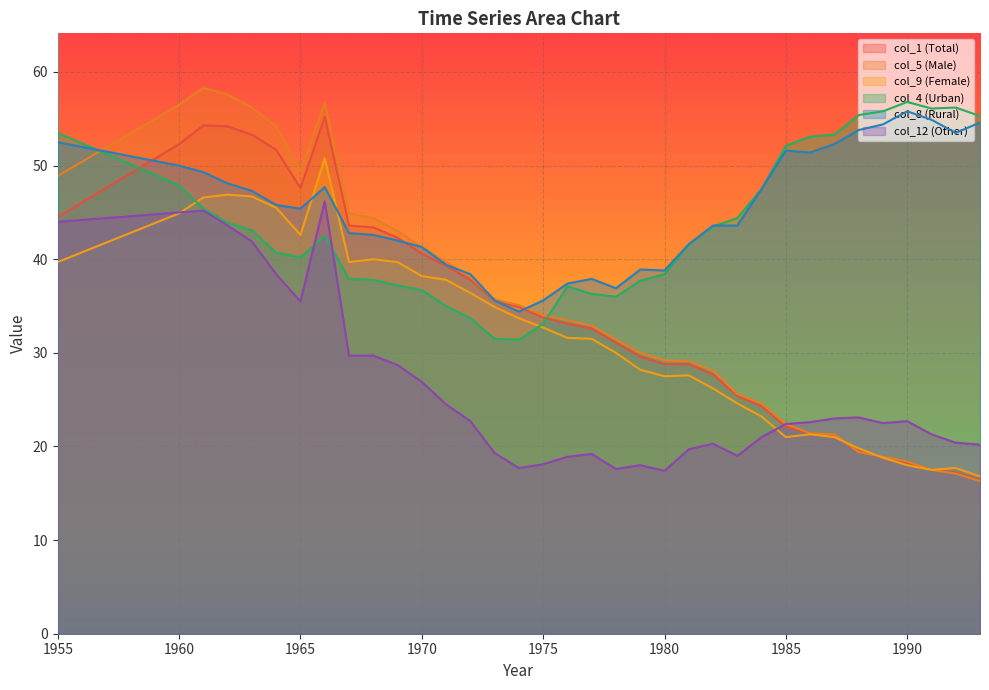

True or false: col_5 has more than 2 points higher than both neighbors.

False